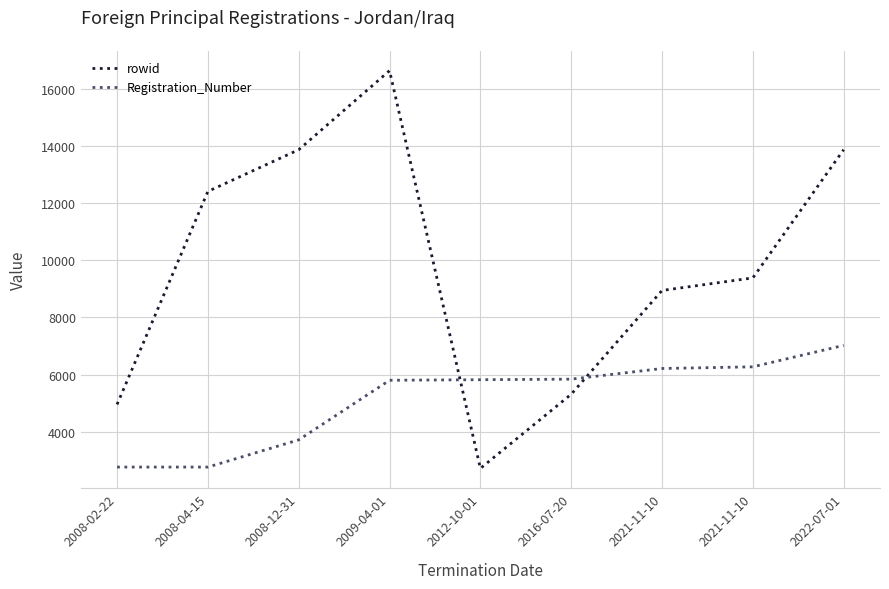

Is it true that rowid equals 23870 at 2009-04-01?

False